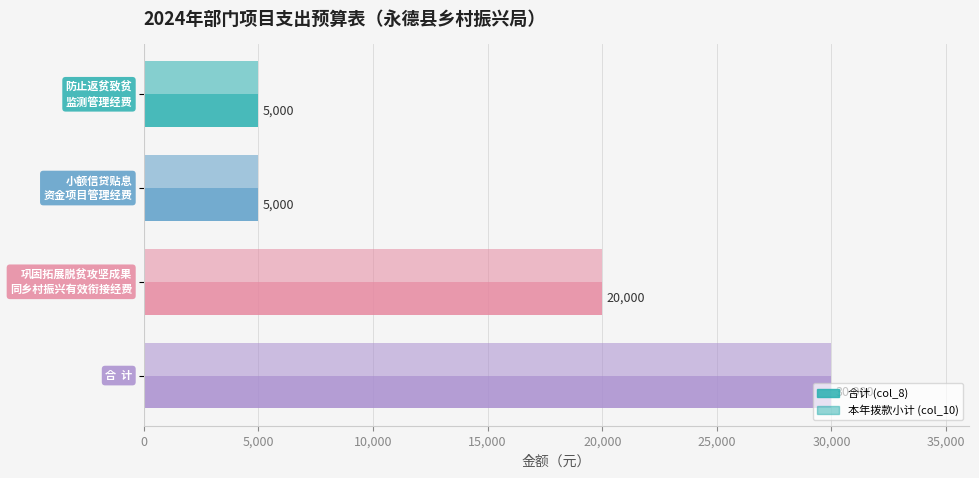

Count the number of data series in this chart.

2